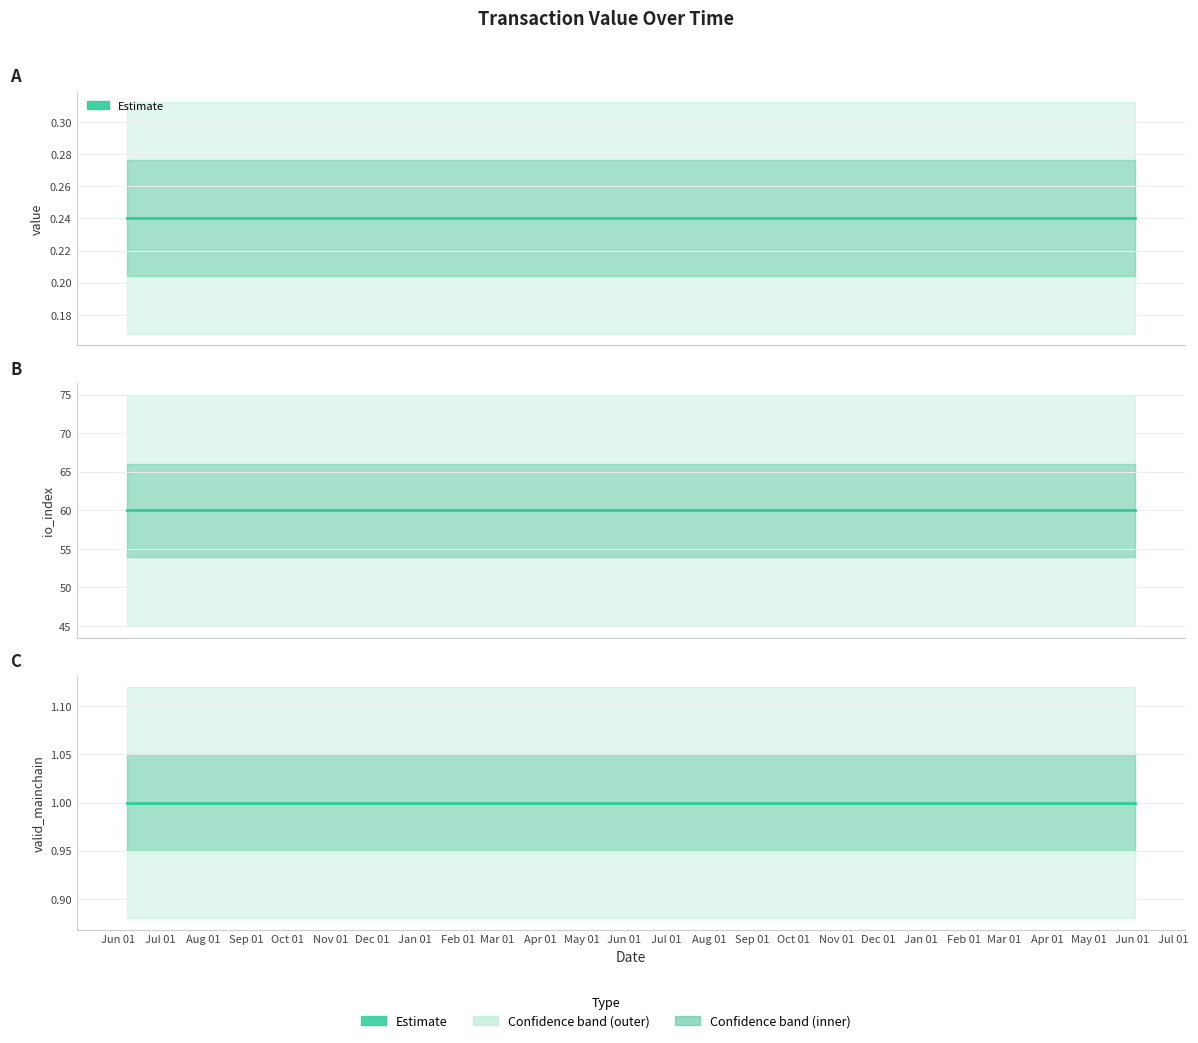

True or false: valid_mainchain has more than 2 interior local peaks.

False